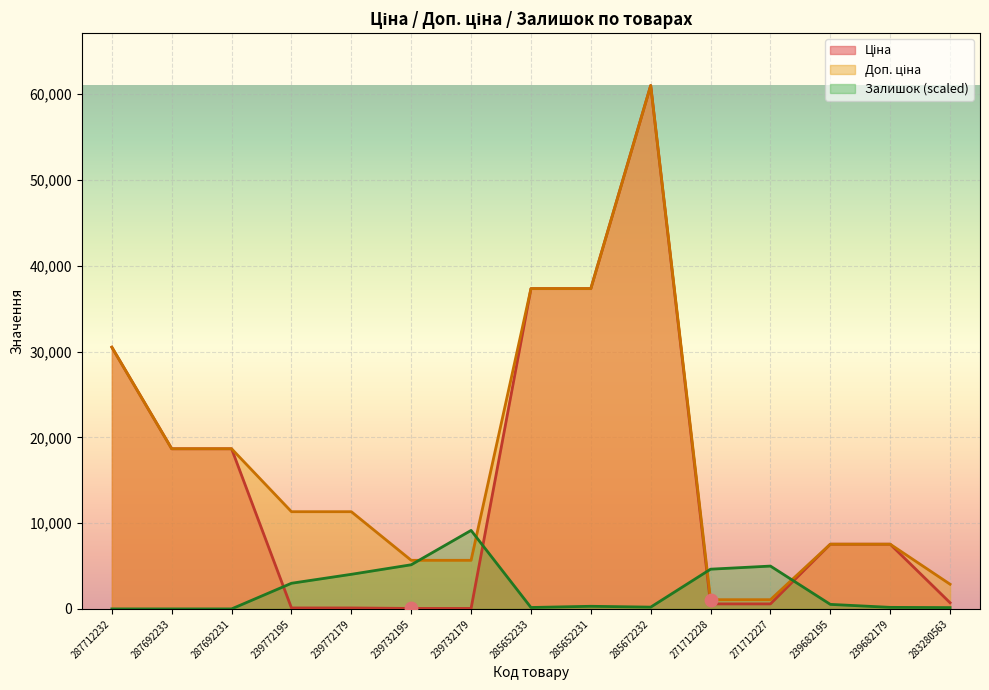

Which series has the largest Y range (max minus min)?

Ціна